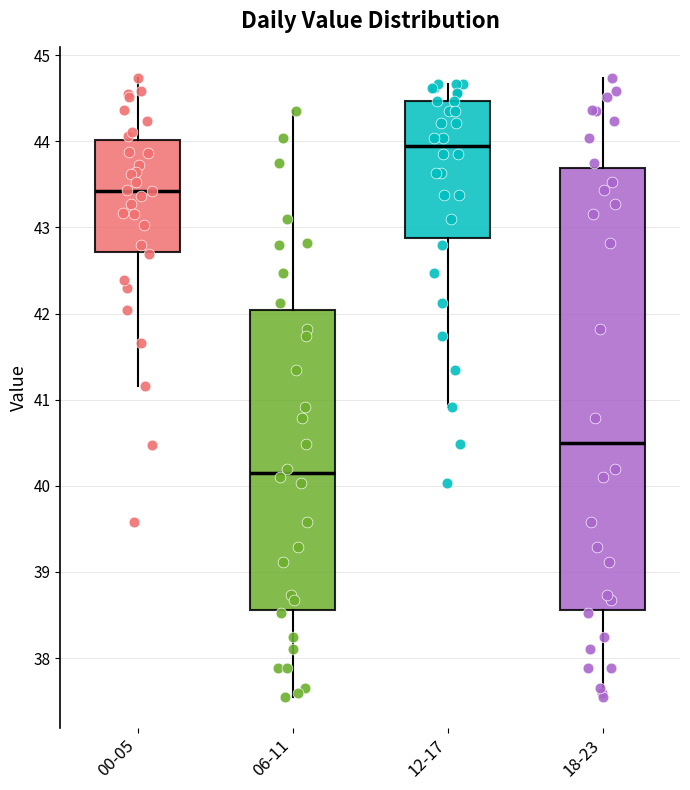

Reading left to right, transcribe this box plot: for each box, give where its median line is, the range the box spans, and where its two whiskers end, as read against the y-axis. The values are not printed on the chart, so give them approximately, as read against the axis.

00-05: median 43.4, box 42.7 to 44.0, whiskers 41.2 to 44.7
06-11: median 40.2, box 38.6 to 42.0, whiskers 37.6 to 44.4
12-17: median 43.9, box 42.9 to 44.5, whiskers 40.9 to 44.7
18-23: median 40.5, box 38.6 to 43.7, whiskers 37.6 to 44.7